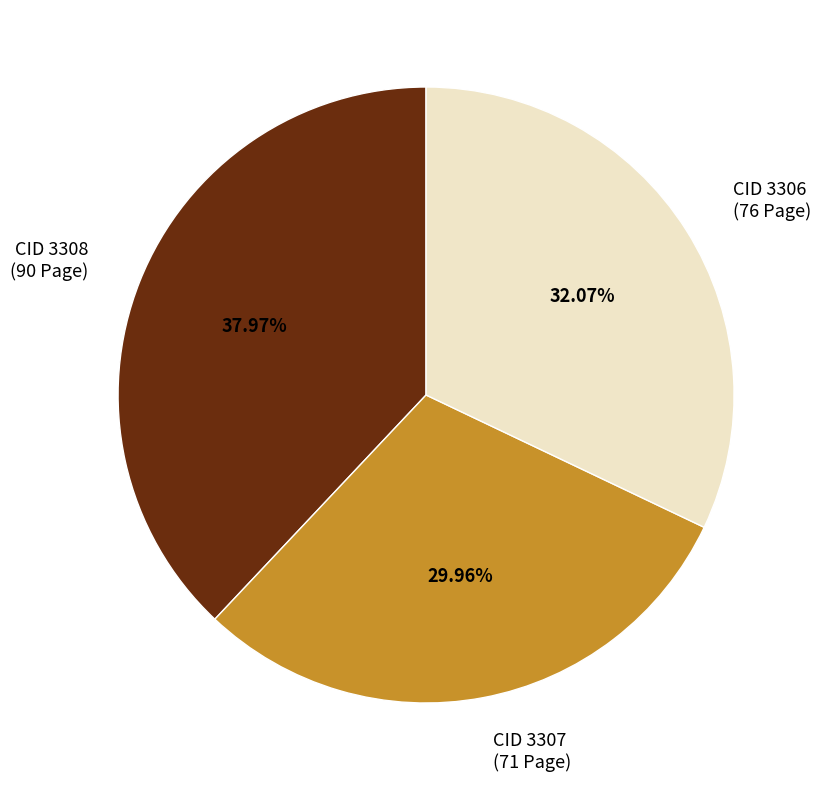

Count the number of slices in the pie.

3